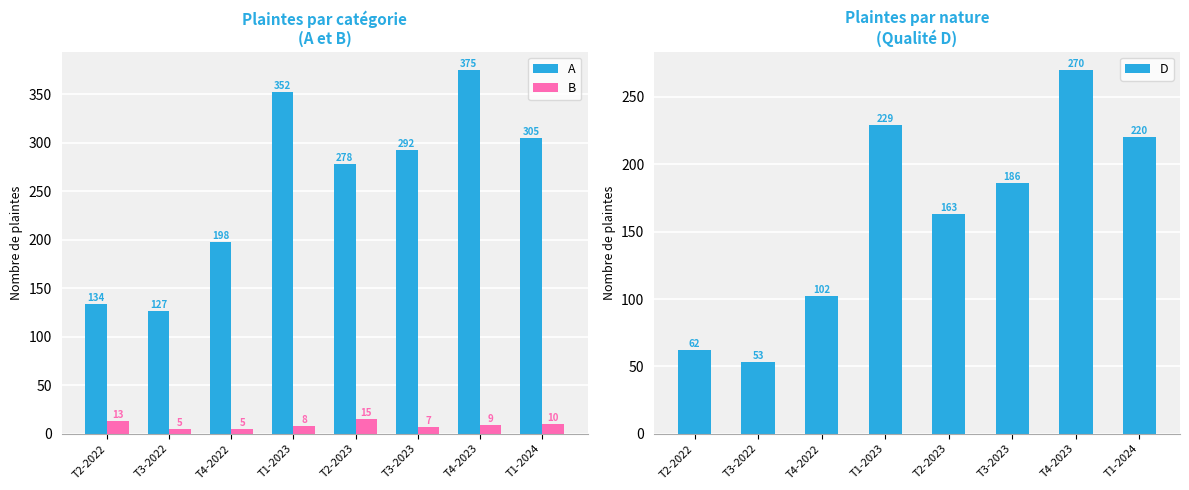

What is the minimum value for A?

127